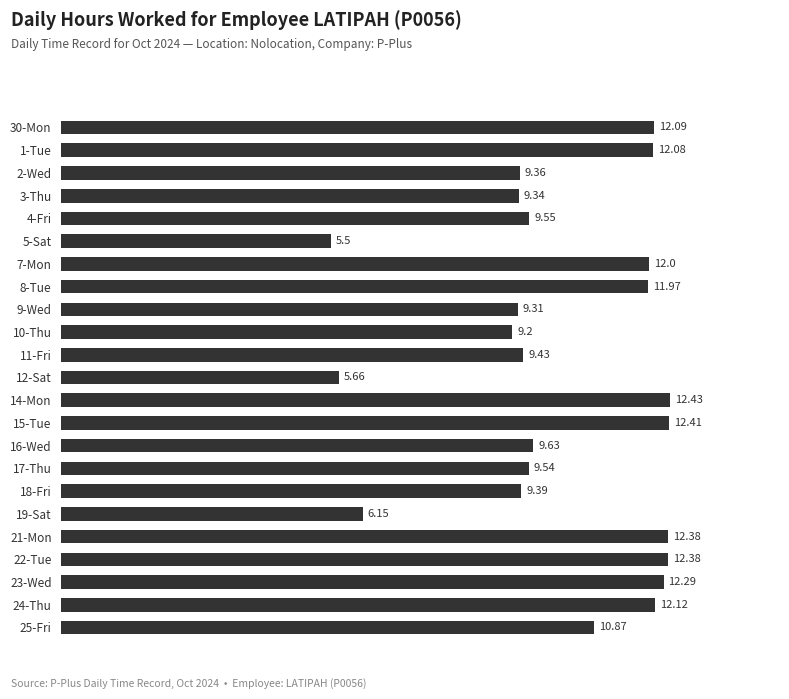

Approximately how many times larger is the value at 2-Wed compared to 25-Fri?

0.9